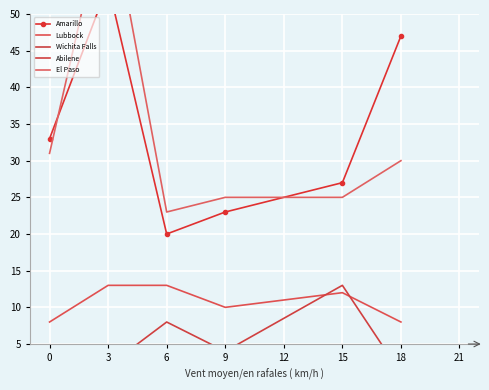

List the series in order of their peak value, highest first.

El Paso, Amarillo, Lubbock, Abilene, Wichita Falls